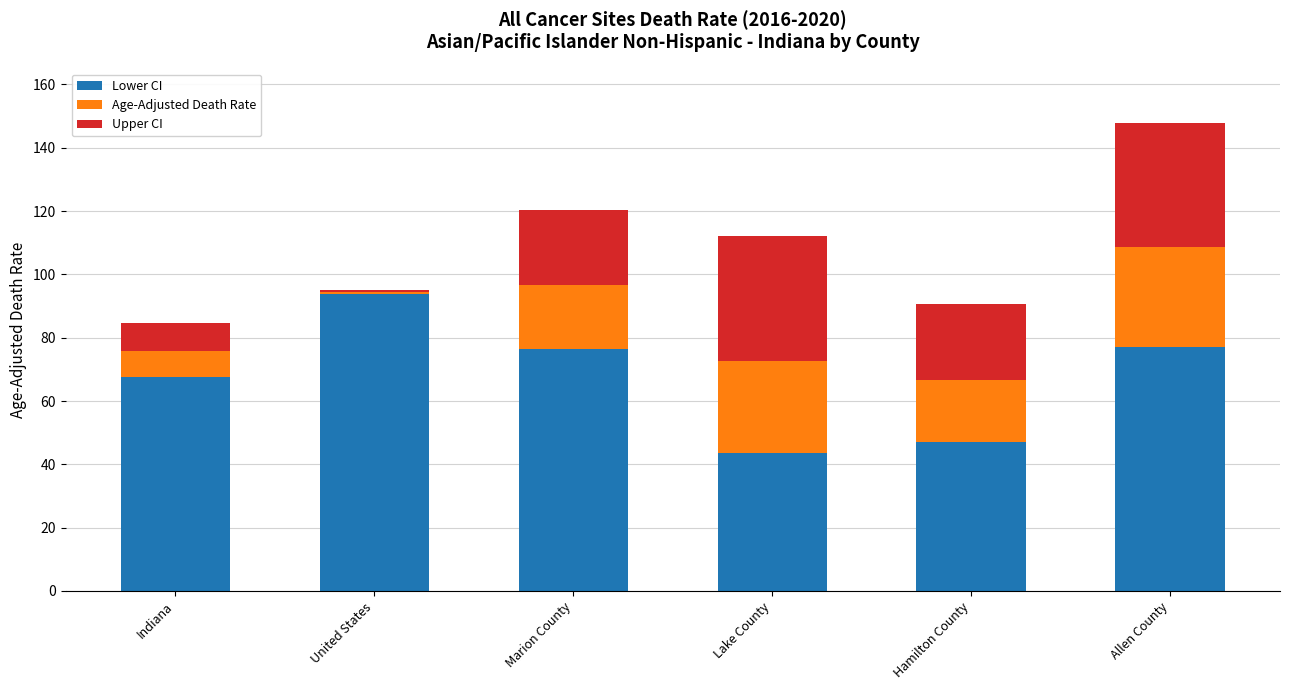

Are the bars horizontal?

No